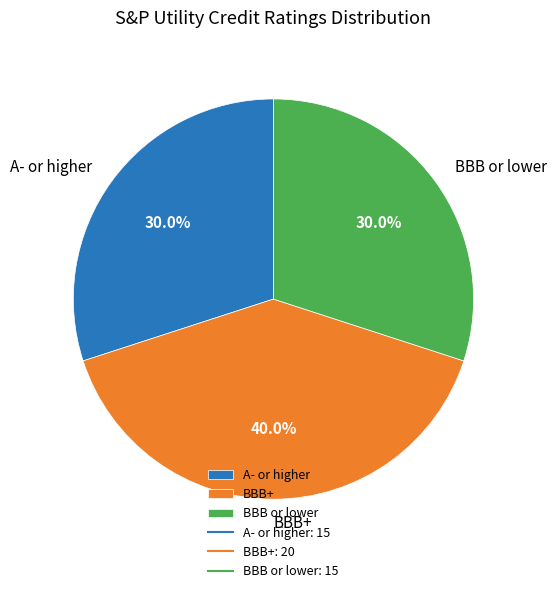

What is the largest slice in the pie chart?

BBB+